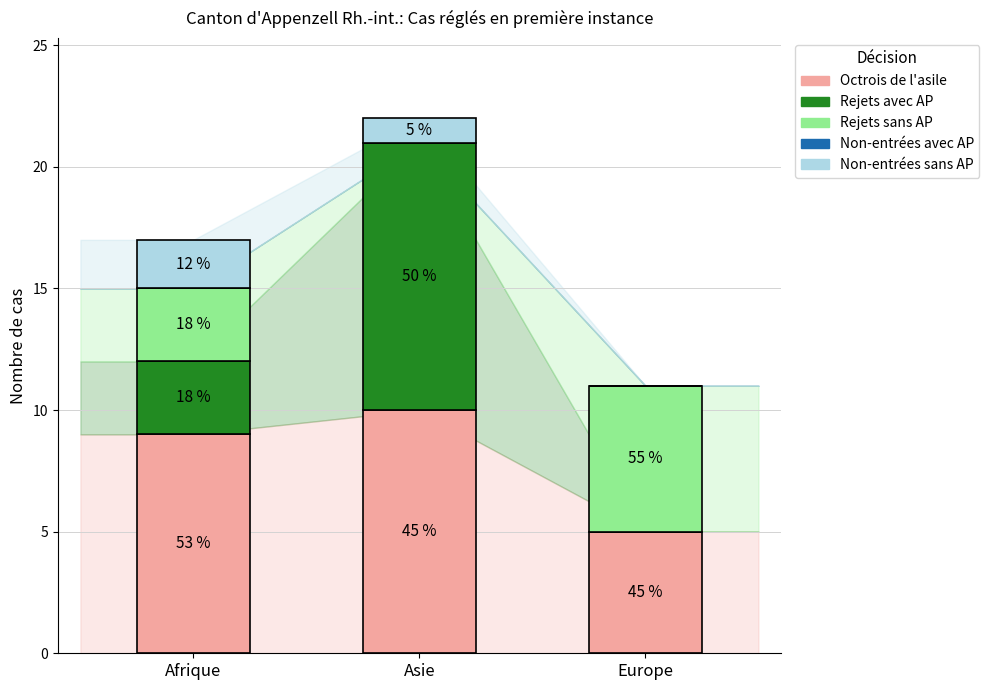

What are all the series names shown in the legend?

Octrois de l'asile, Rejets avec AP, Rejets sans AP, Non-entrées avec AP, Non-entrées sans AP